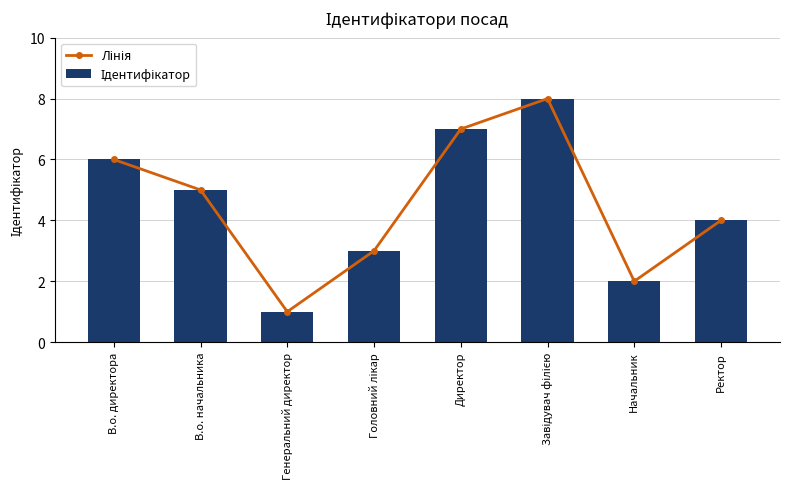

How many Лінія values are between 3 and 7?

5